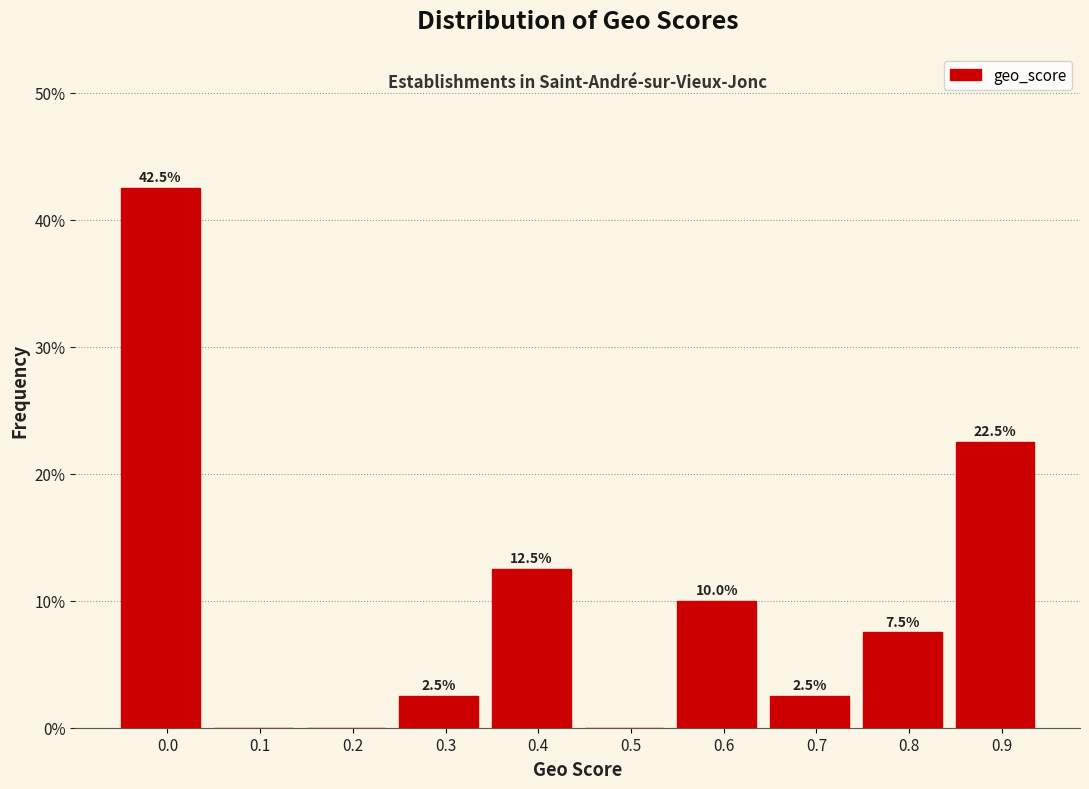

Reading left to right, what are all the values shown in this chart?

0.0=42.5	0.1=0.0	0.2=0.0	0.3=2.5	0.4=12.5	0.5=0.0	0.6=10.0	0.7=2.5	0.8=7.5	0.9=22.5